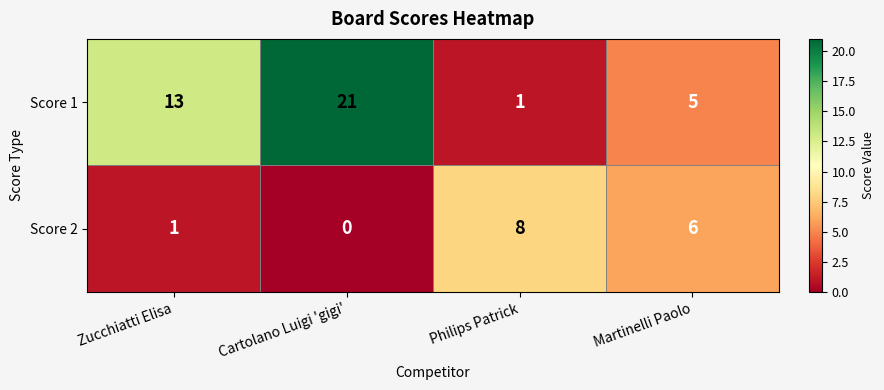

True or false: Score 2 has a value of 12 at Philips Patrick.

False